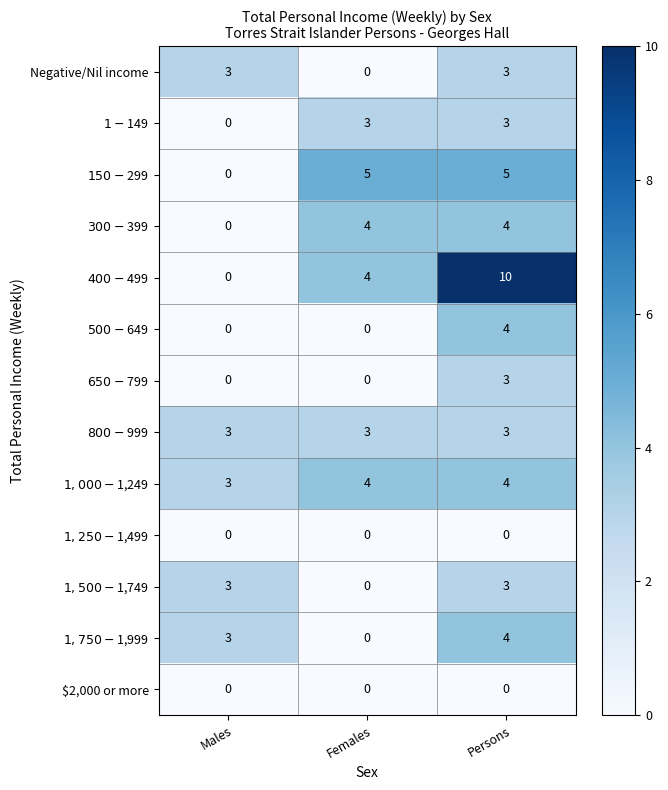

At which category is the sum across all series the highest?

Persons